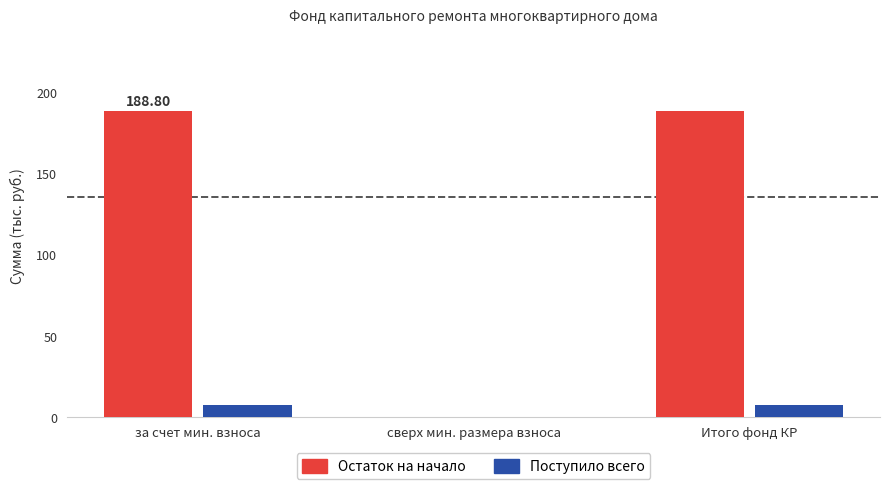

What is the average value of the Поступило всего series?

4.9